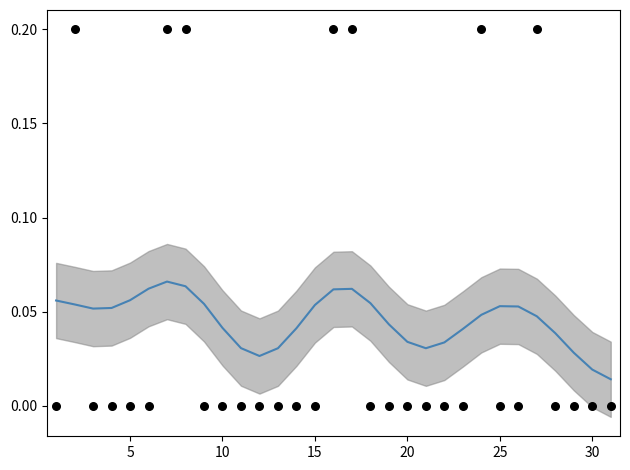

Which series has the widest spread of Y values?

rain